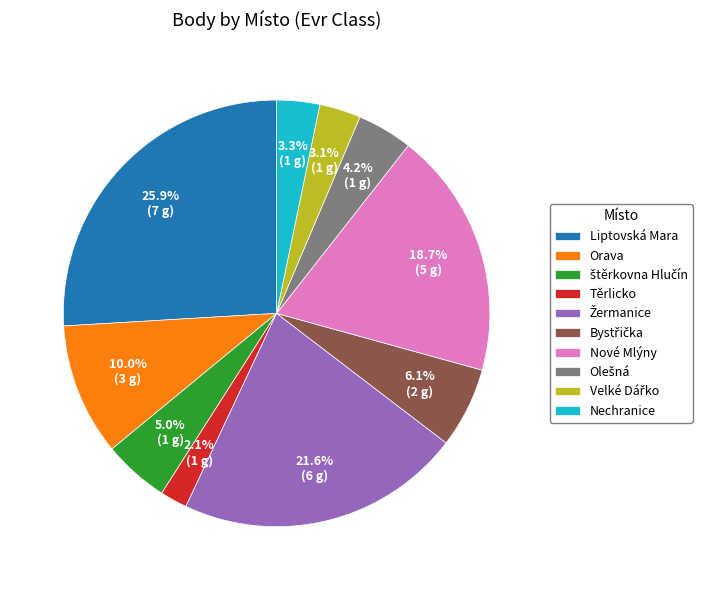

To the nearest percent, what is the difference between the largest and smallest slice percentages?

24%